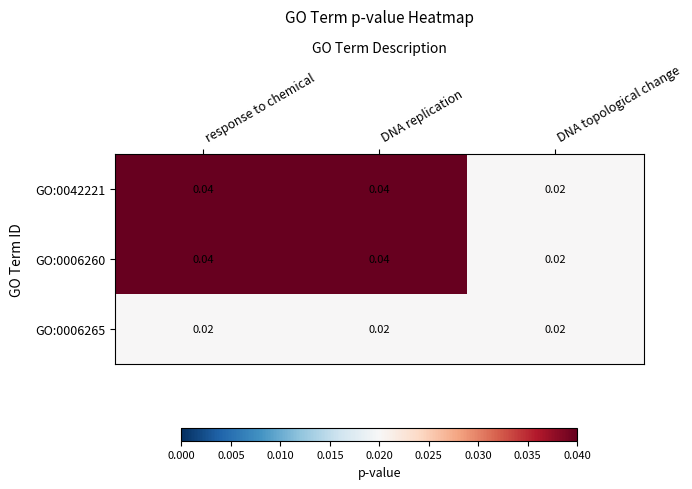

Where is GO:0006260 nearest to the value 0?

DNA topological change